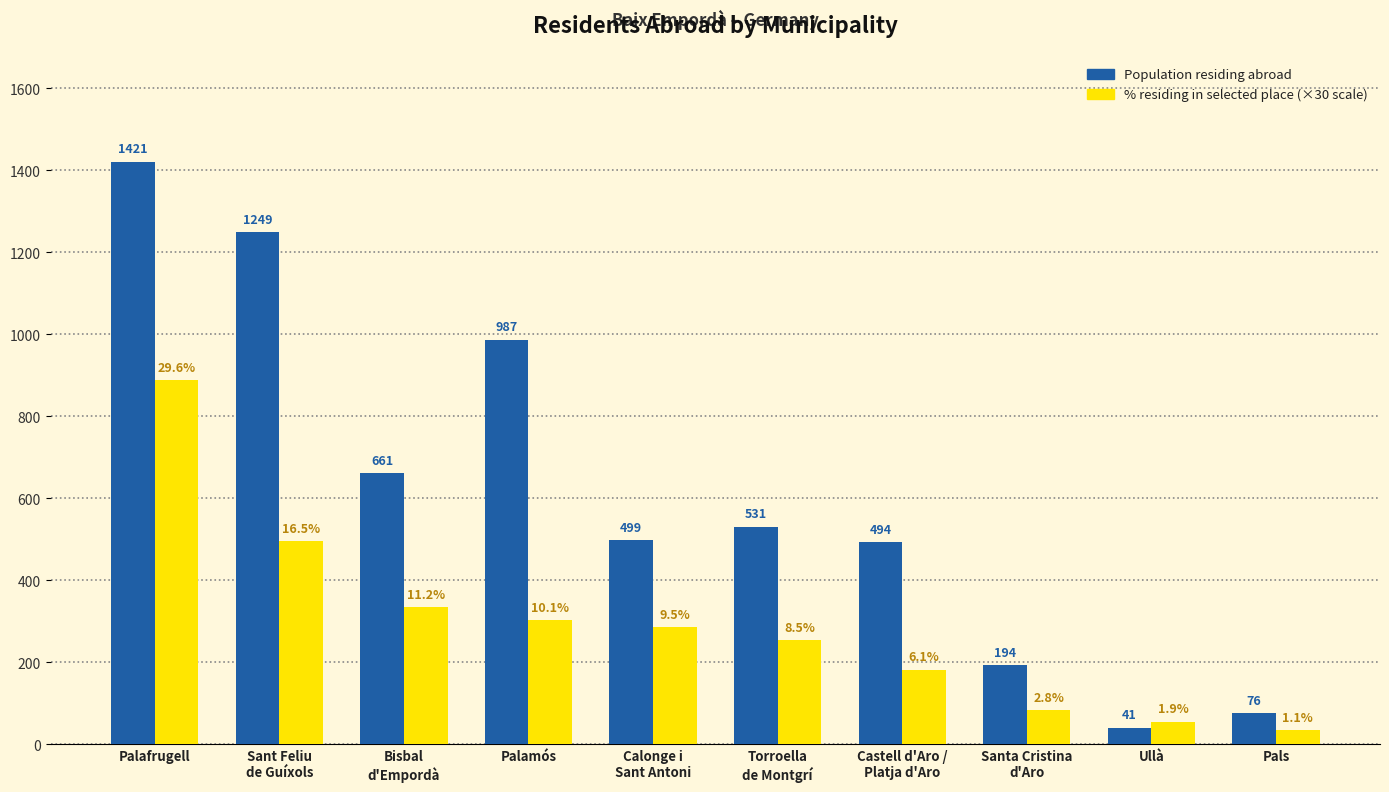

Is it true that % residing in selected place (×30 scale) equals 34.5 at Pals?

True